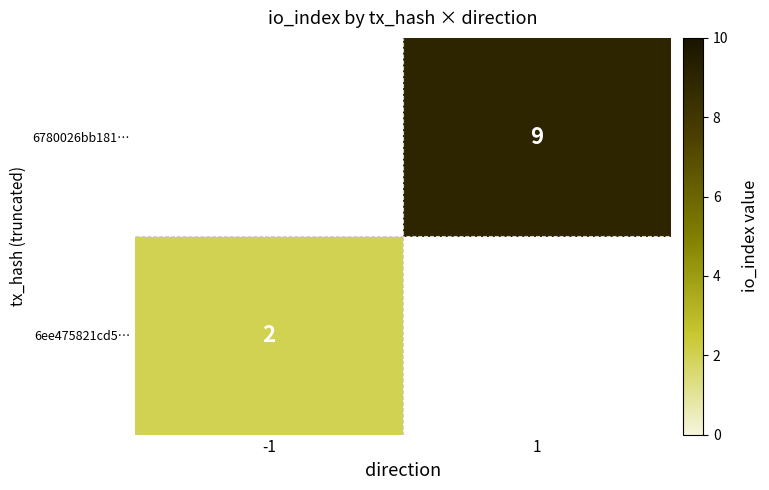

True or false: 6ee475821cd5… has a value of 2 at -1.

True